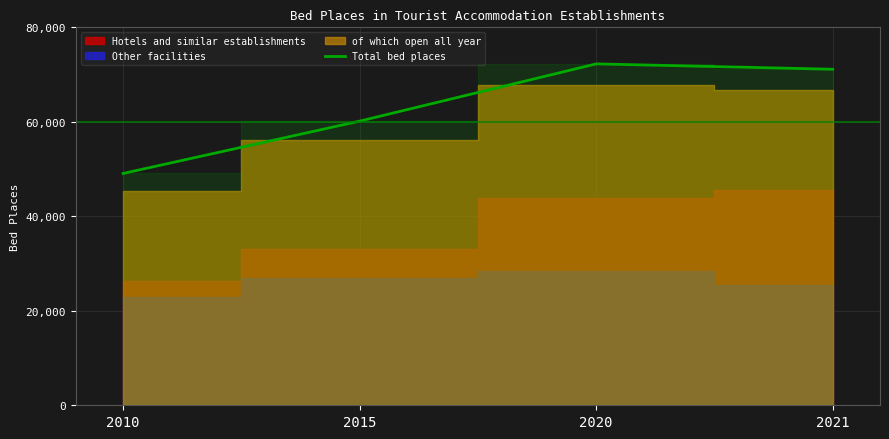

Reading left to right, list all the values displayed in this chart.

49067	60147	72263	71127